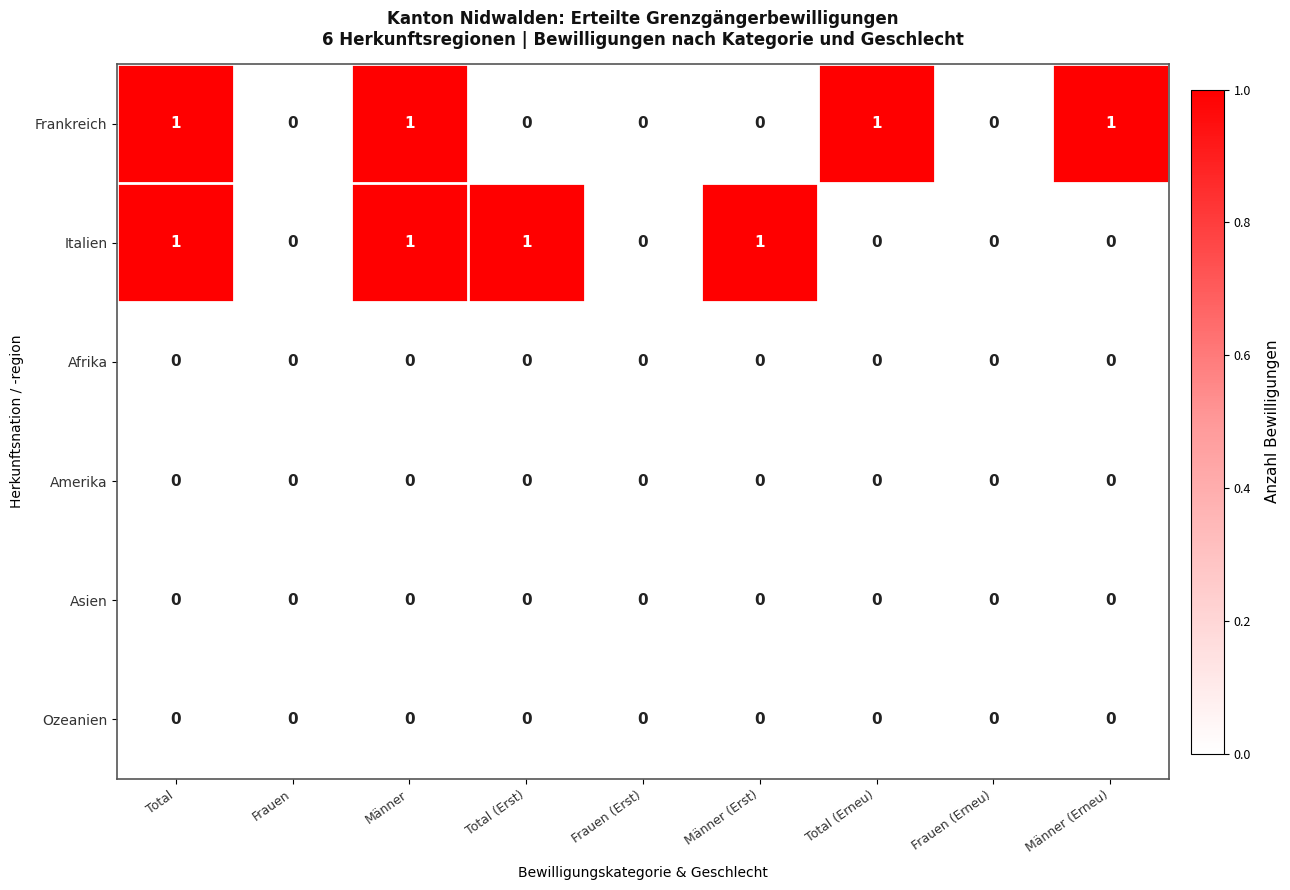

What is the difference between the highest and lowest values at Männer?

1